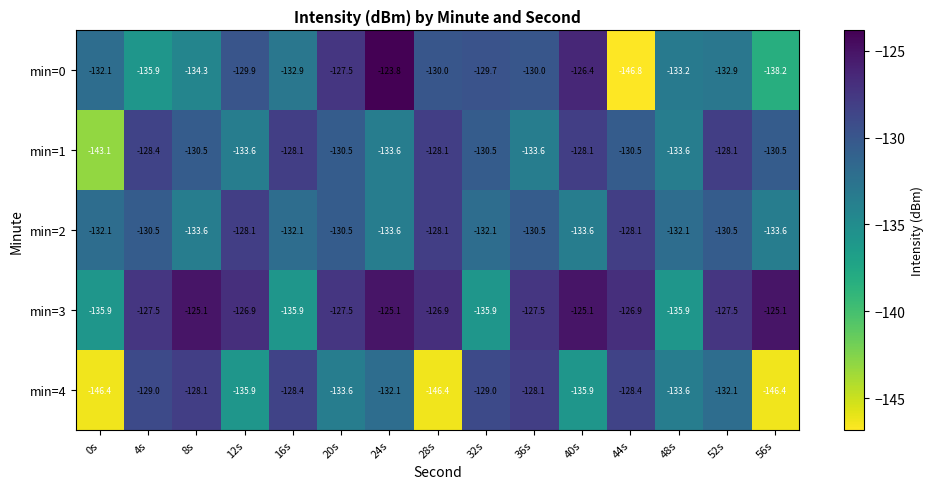

How many distinct data groups are displayed?

5